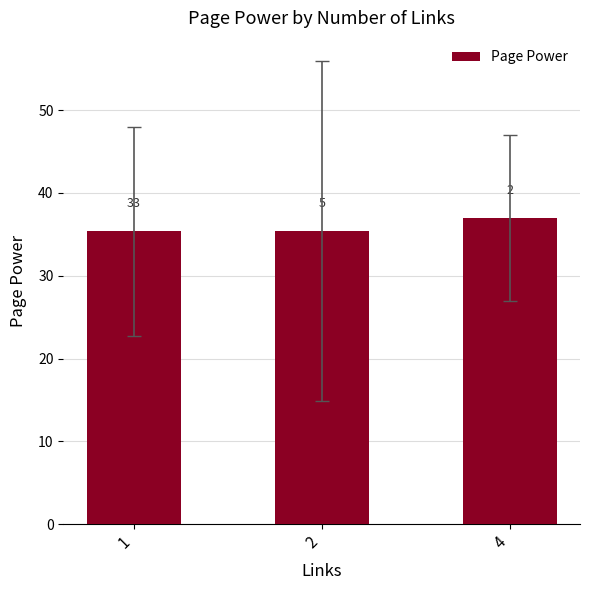

How many bars are there in total?

3